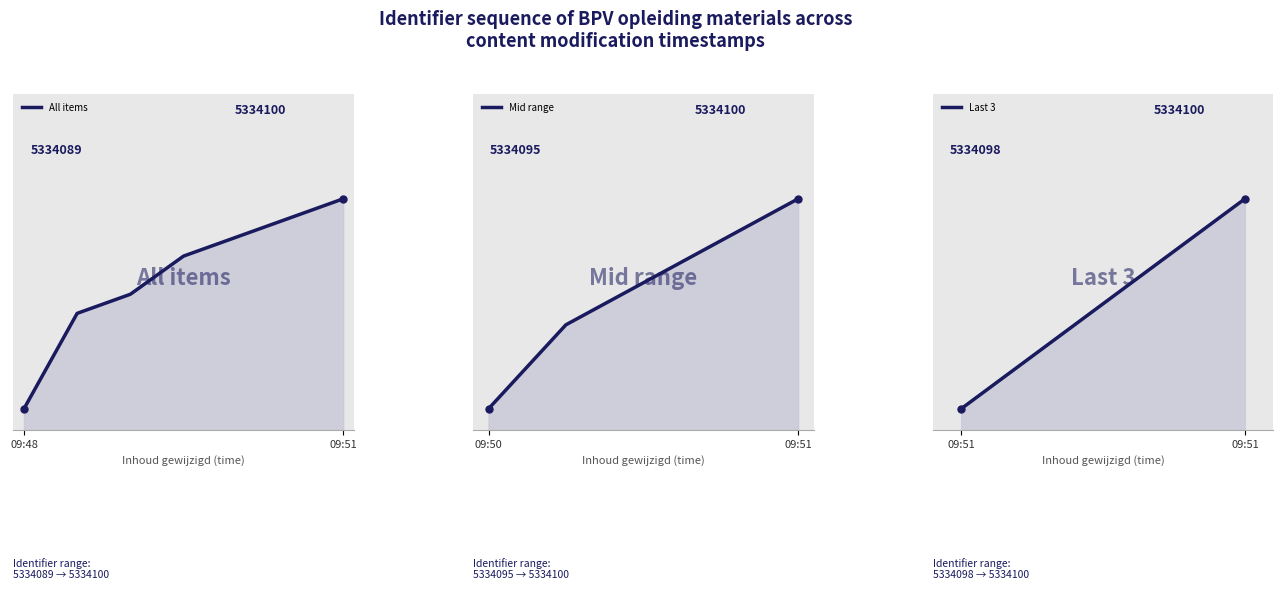

Rank the categories by value from lowest to highest.

2019-06-26 09:48:09, 2019-06-26 09:50:01, 2019-06-26 09:50:24, 2019-06-26 09:50:47, 2019-06-26 09:51:03, 2019-06-26 09:51:21, 2019-06-26 09:51:38